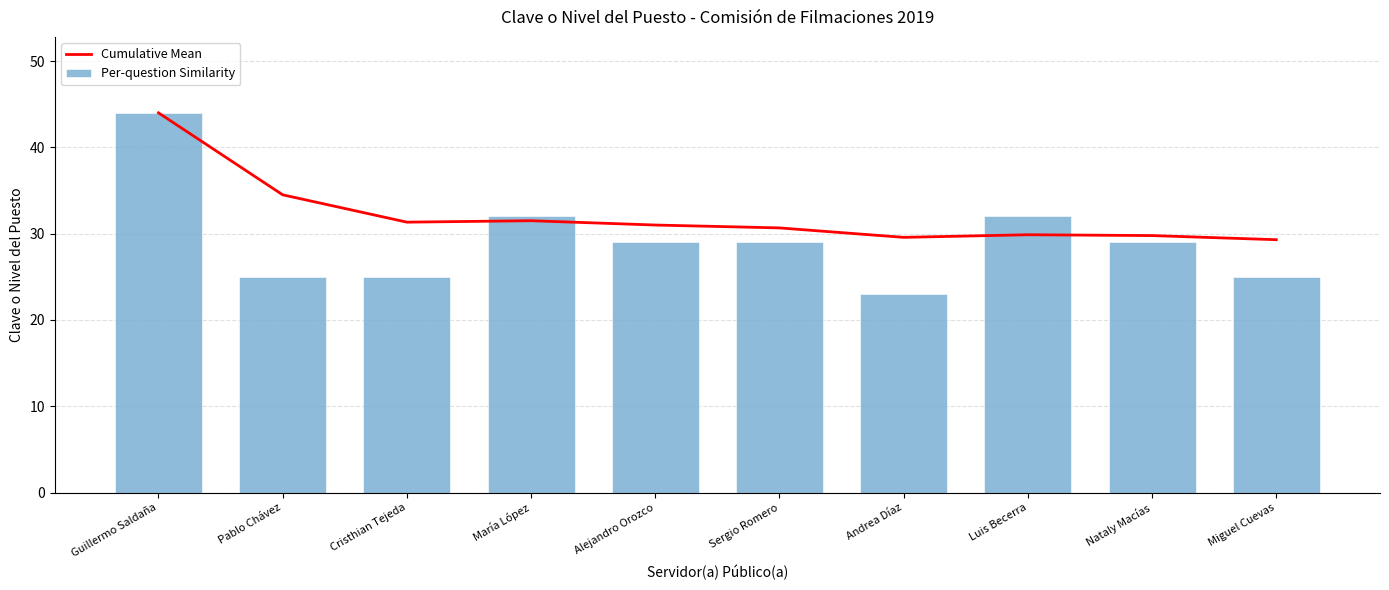

Count the number of data series in this chart.

2